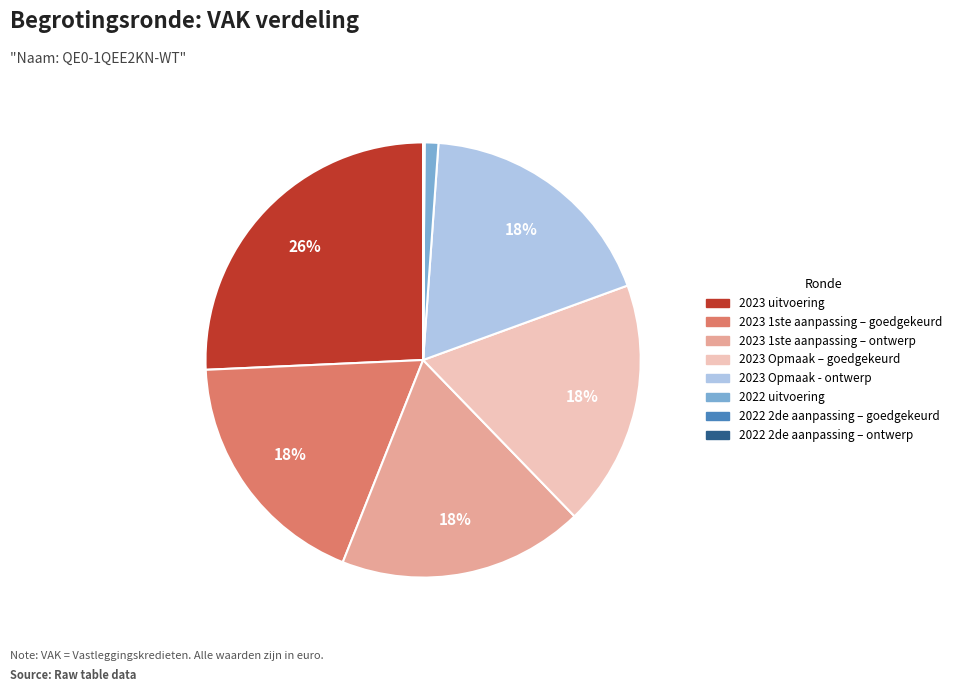

What is the largest slice in the pie chart?

2023 uitvoering